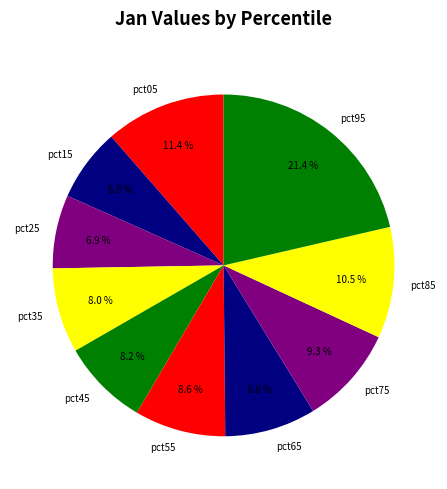

Which category has the biggest portion of the pie?

pct95